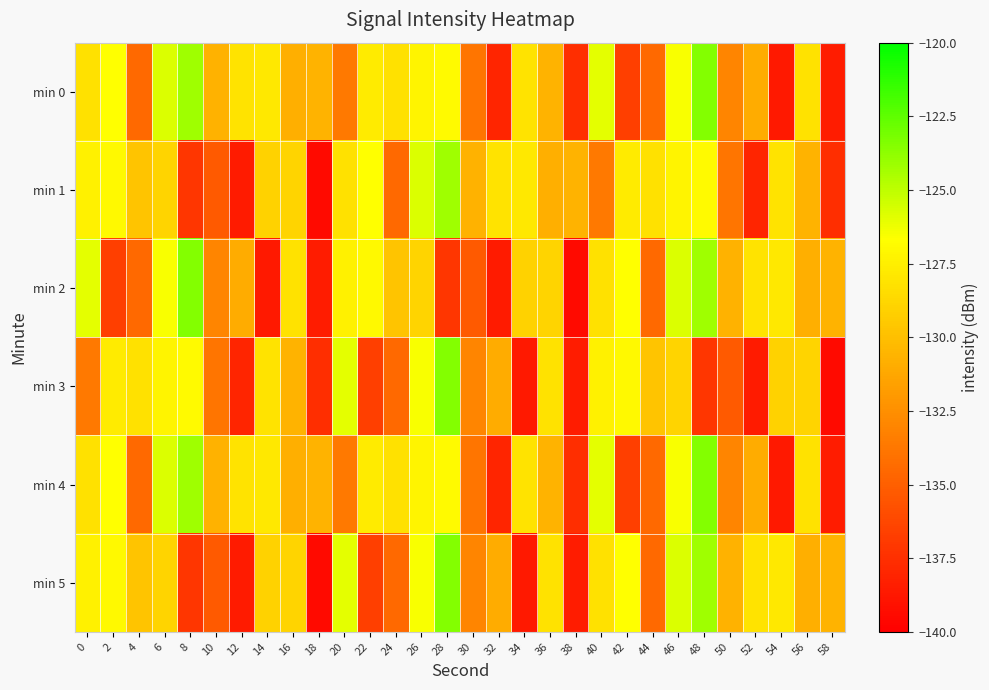

What is the greatest value displayed?

-123.5